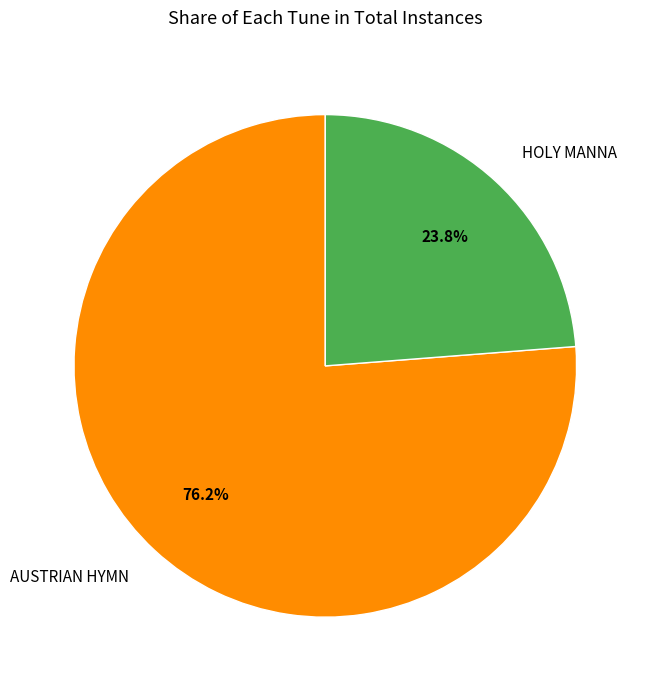

The HOLY MANNA slice represents 24% of the pie. True or false?

True